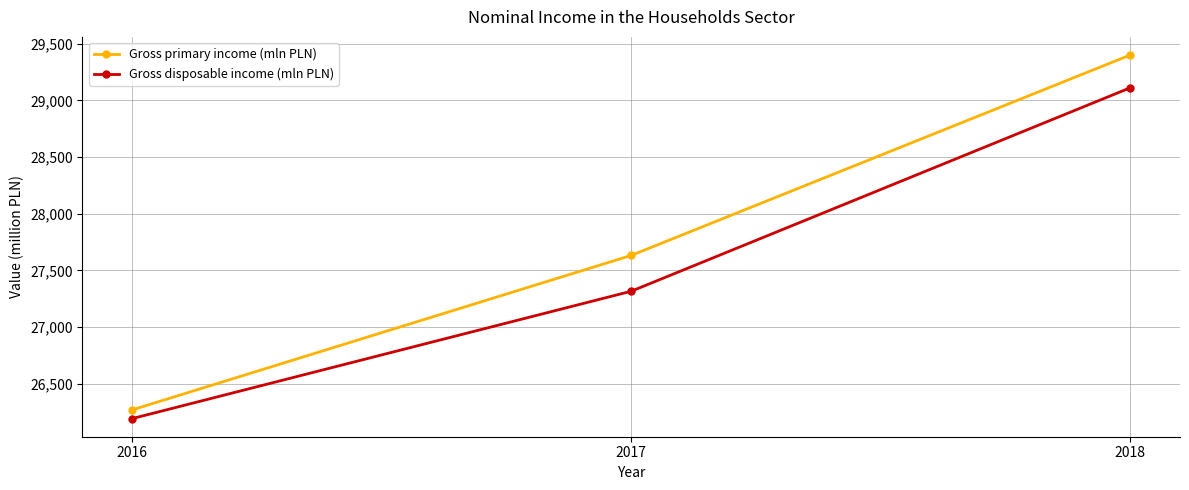

What are all the series names shown in the legend?

Gross primary income (mln PLN), Gross disposable income (mln PLN)